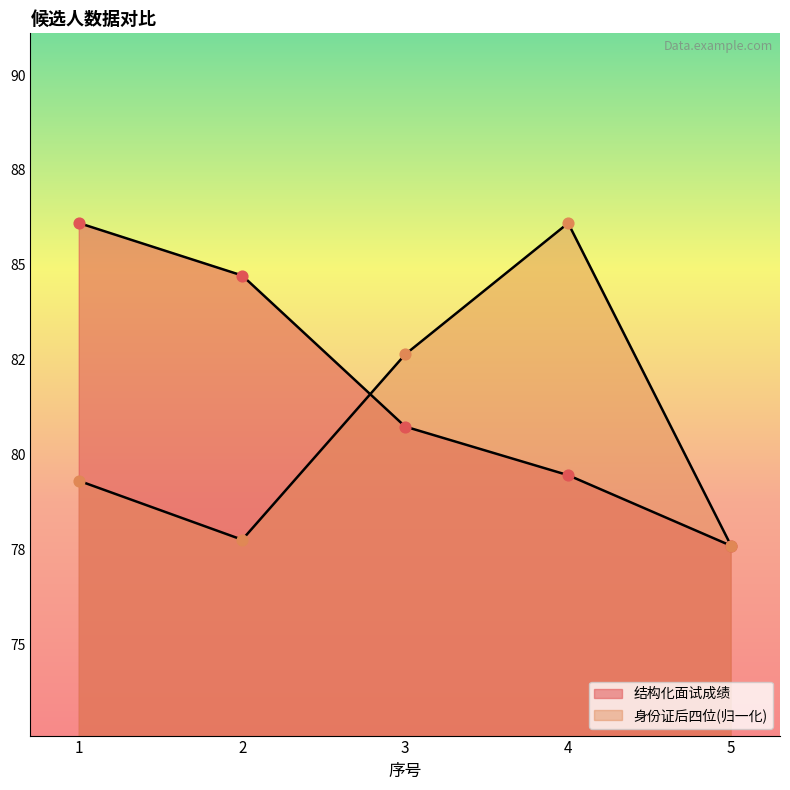

Which series has the largest Y range (max minus min)?

身份证后四位